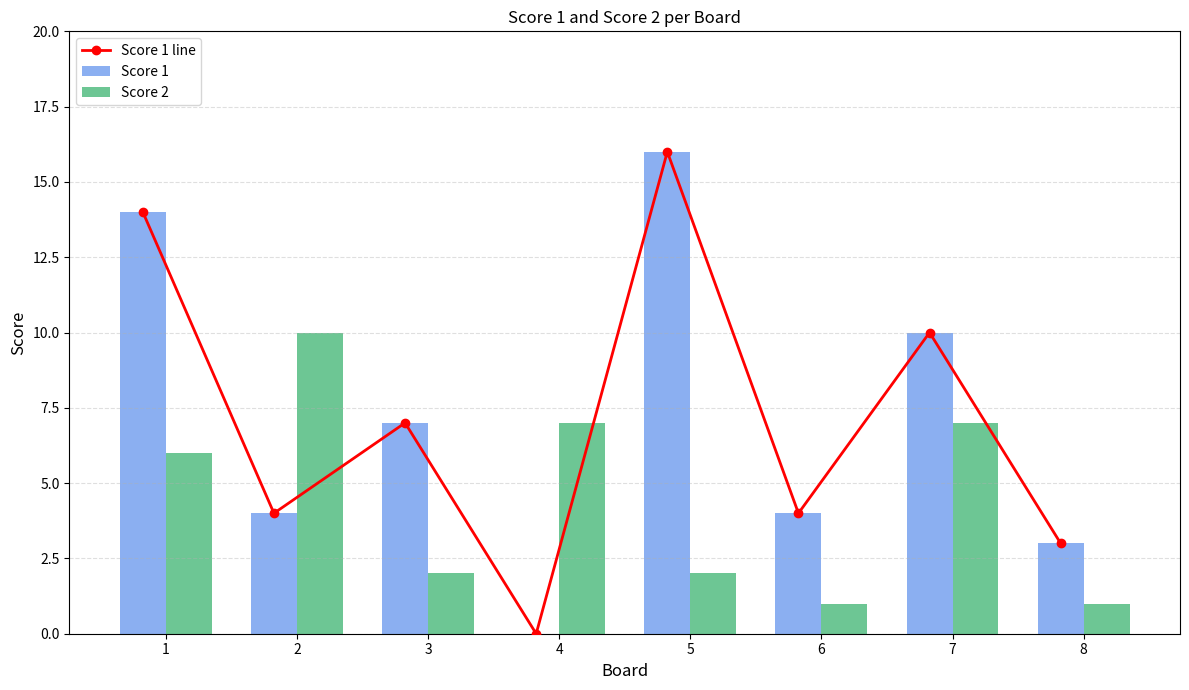

Reading left to right, transcribe all the data shown in this chart.

Score 1 line: 14	4	7	0	16	4	10	3
Score 1: 14	4	7	0	16	4	10	3
Score 2: 6	10	2	7	2	1	7	1